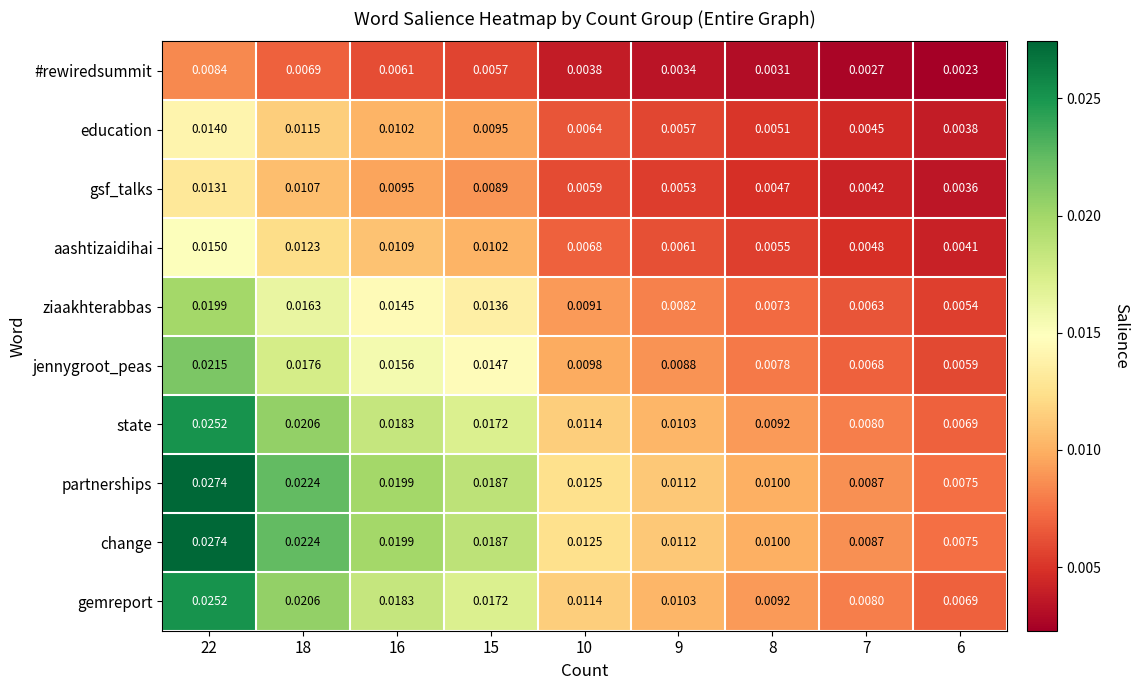

Is the value of #rewiredsummit at 15 greater than the value of gsf_talks at 16?

No